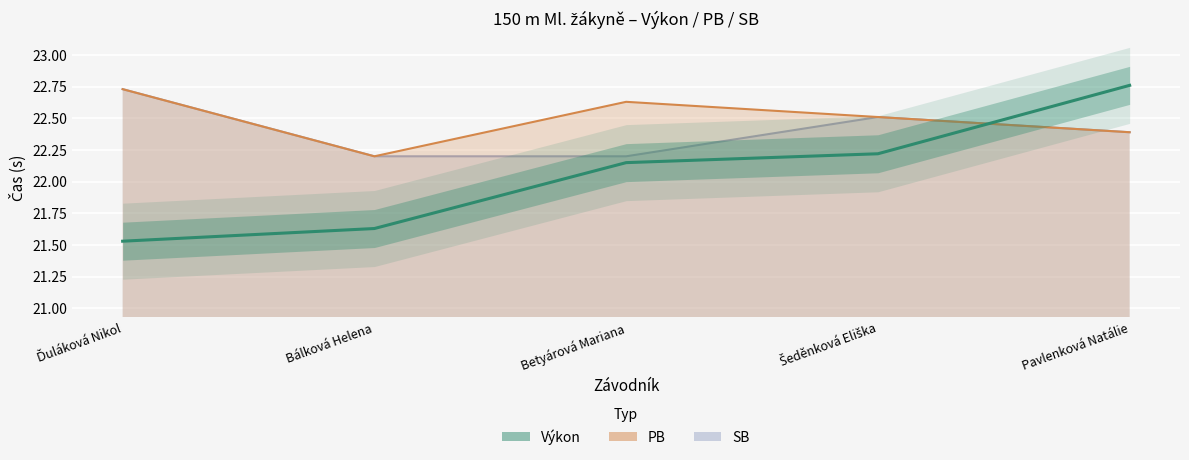

Reading left to right, transcribe all the data shown in this chart.

21.5	21.6	22.1	22.2	22.8